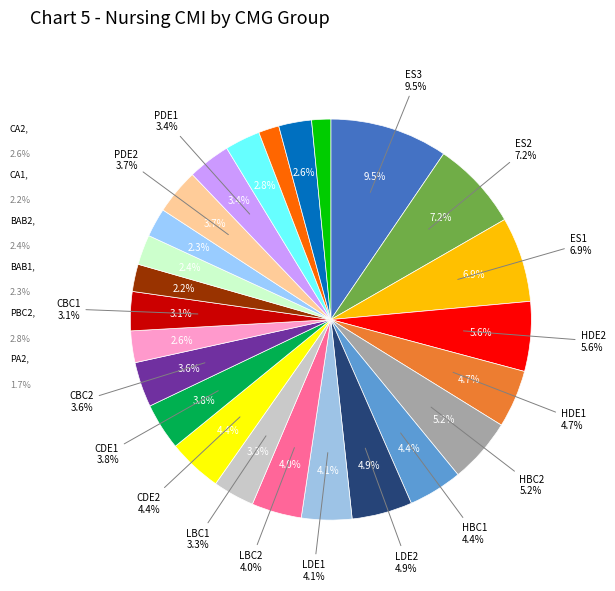

Is there any slice that represents more than half of the pie?

No